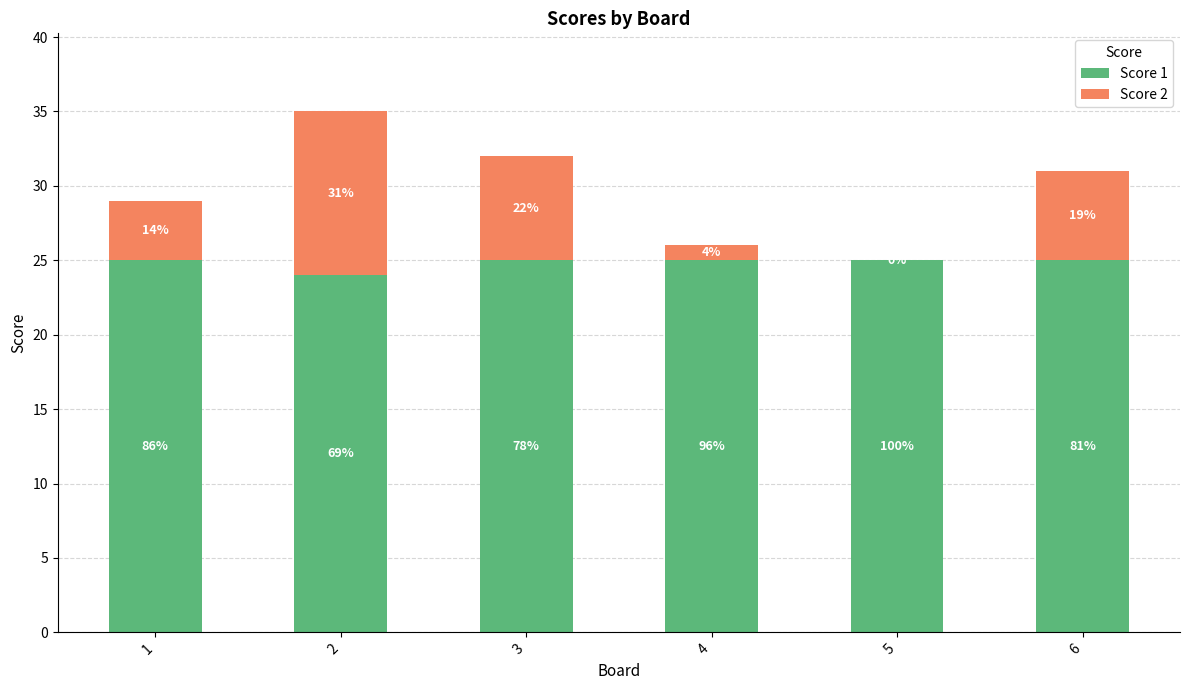

What are all the series names shown in the legend?

Score 1, Score 2